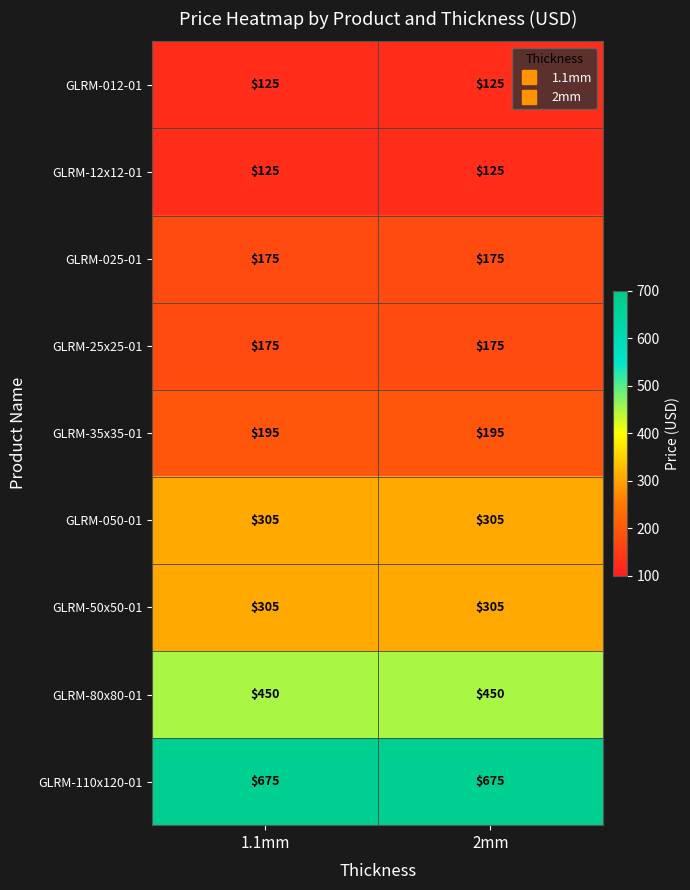

Read the GLRM-80x80-01 value at 2mm.

450